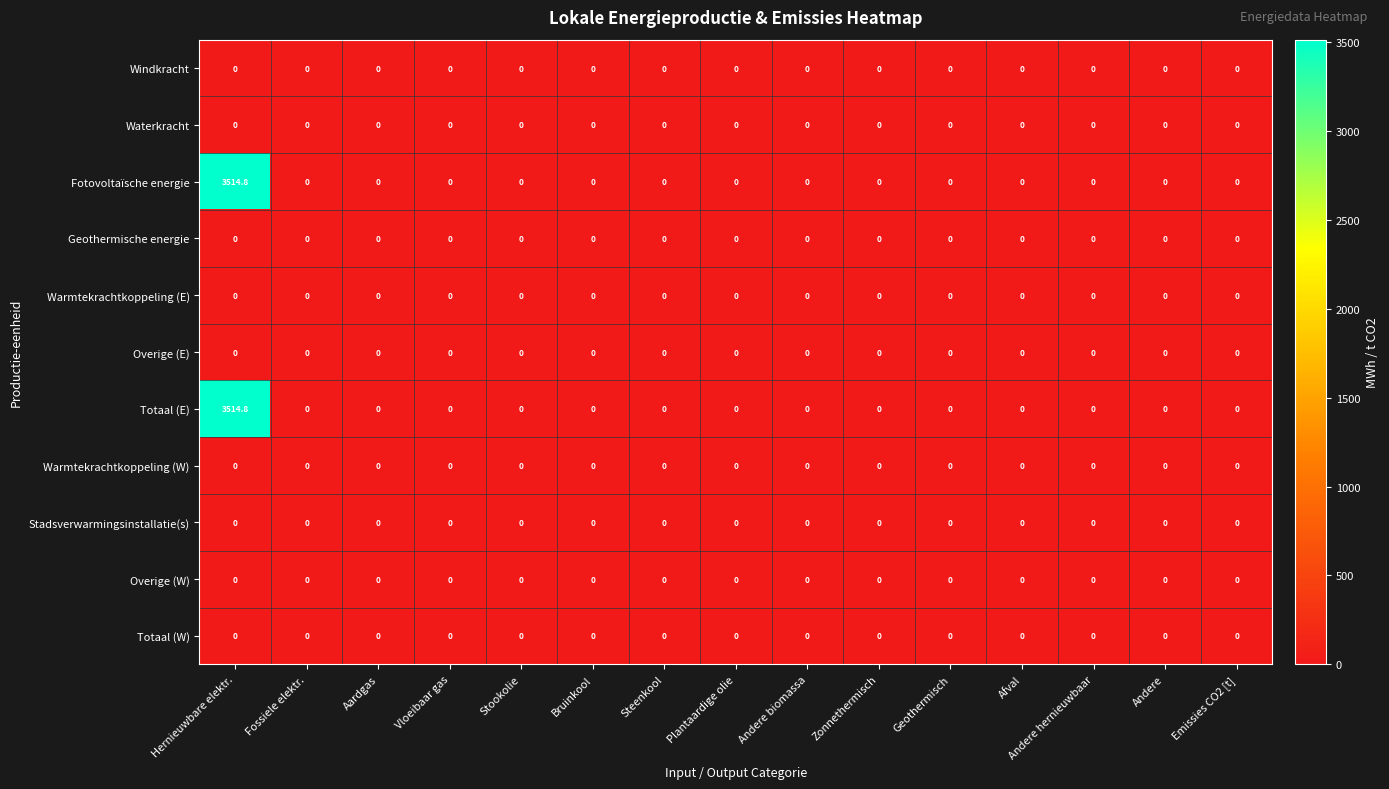

The Fotovoltaïsche energie series shows 0.0 at Aardgas. True or false?

True